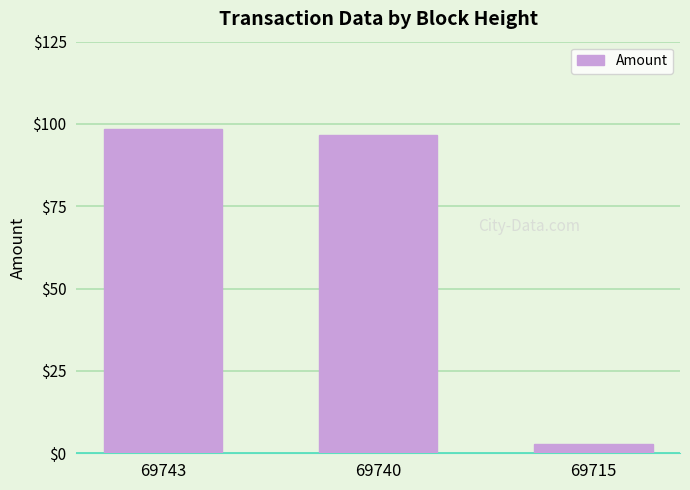

At which category does the chart reach its peak across all series?

69743